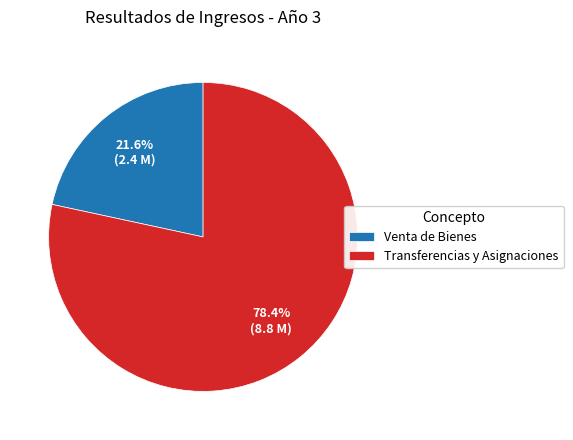

Is there a majority slice in this chart?

Yes